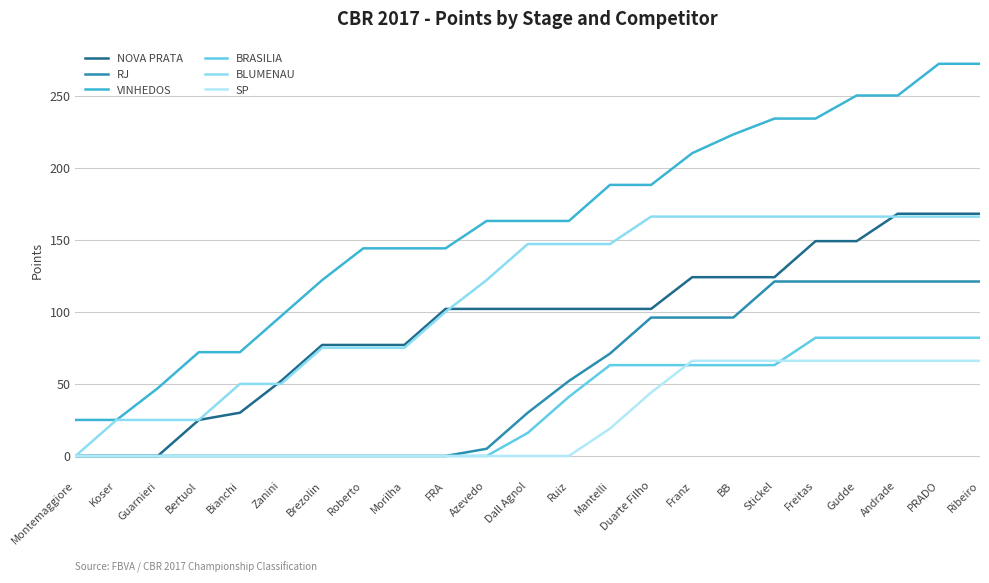

Is it true that RJ equals 66 at Roberto?

False